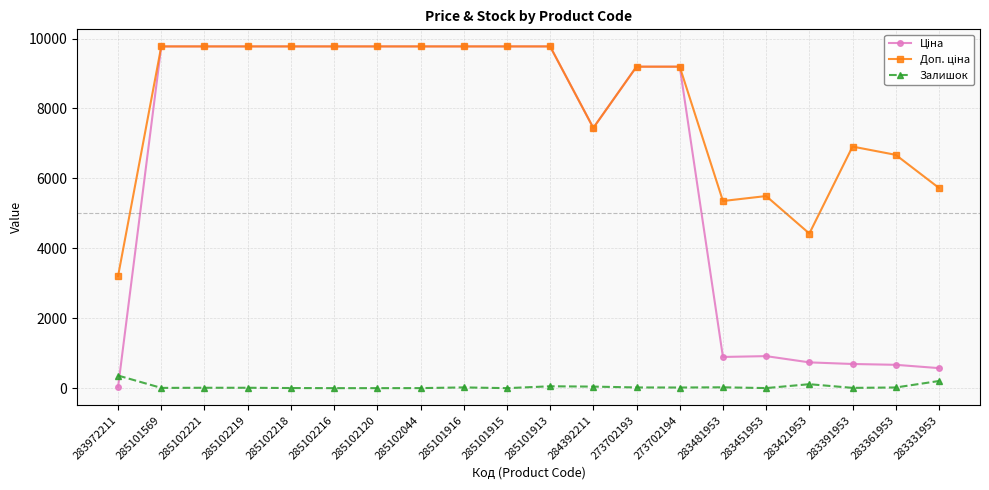

What position from the right is 285101916?

12